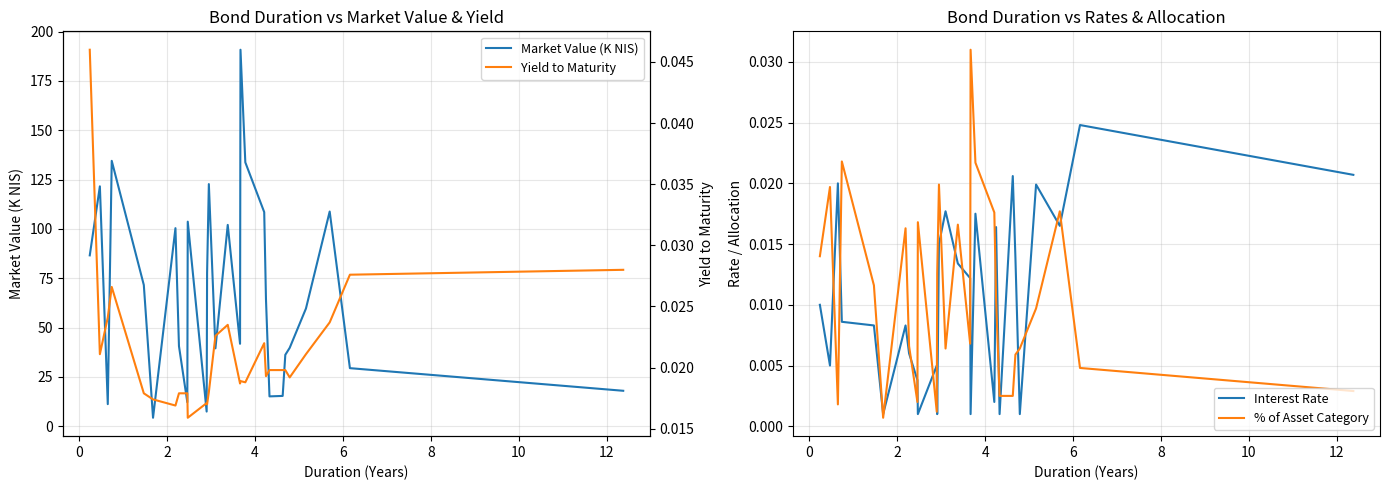

What is the lowest value of the Market Value (K NIS) series?

4.3